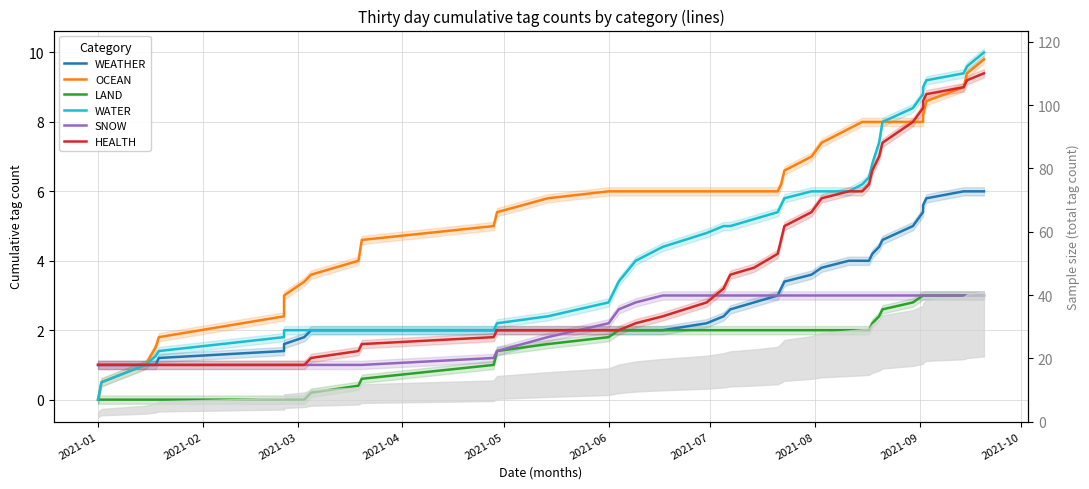

What are all the series names shown in the legend?

WEATHER, OCEAN, LAND, WATER, SNOW, HEALTH